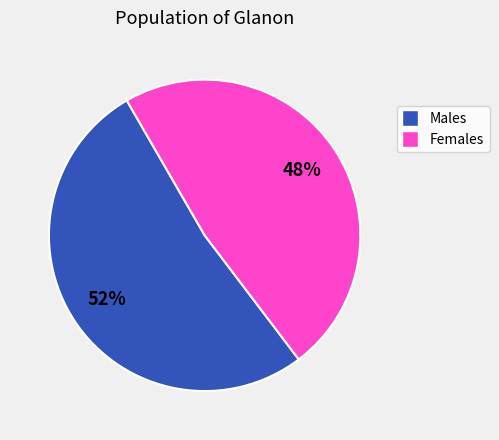

To the nearest percent, what is the average slice percentage?

50%